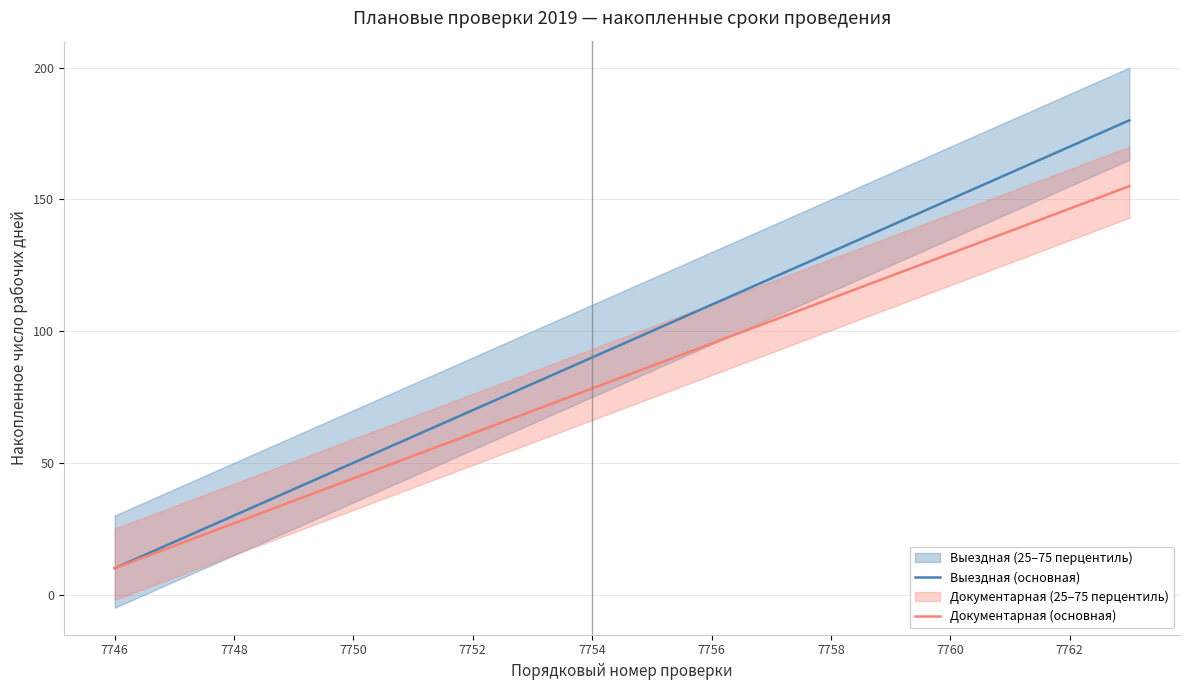

Does the chart display data point markers on the line(s)?

No